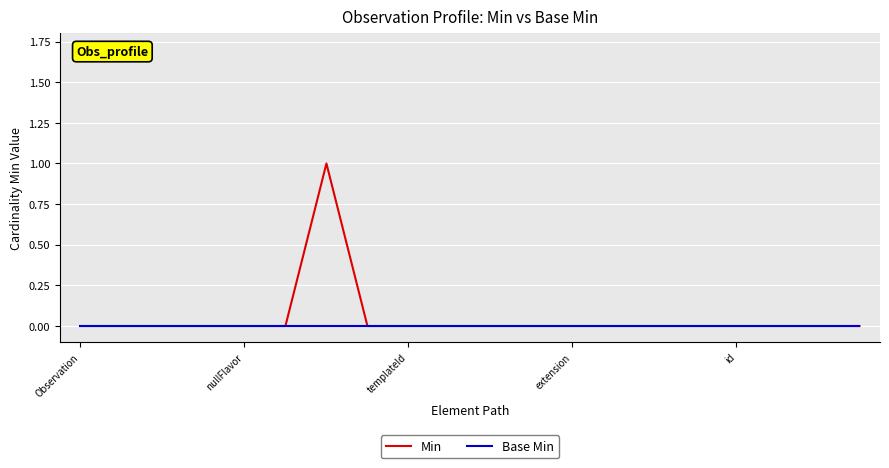

List the series in order of their peak value, highest first.

Min, Base Min